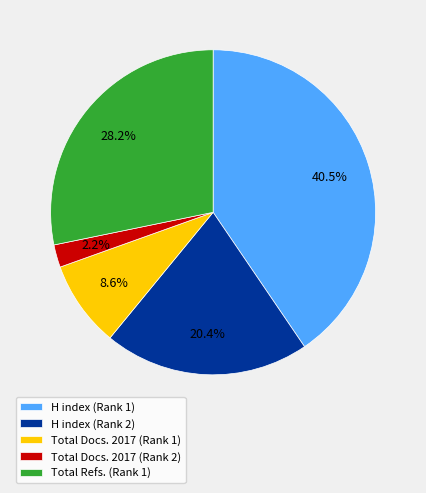

To the nearest percent, what is the difference between the Total Docs. 2017 (Rank 1) and Total Refs. (Rank 1) slice percentages?

20%